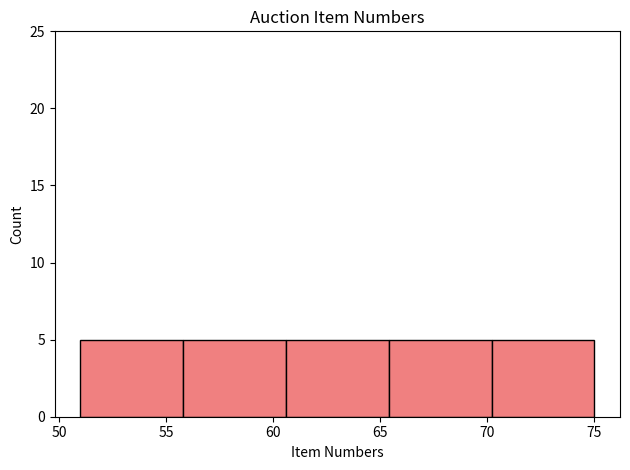

How tall is the bar that spans 55.8 to 60.6 on the x-axis? Neither the bar edges nor the heights are printed on the chart, so give them approximately, as read against the axes.

5